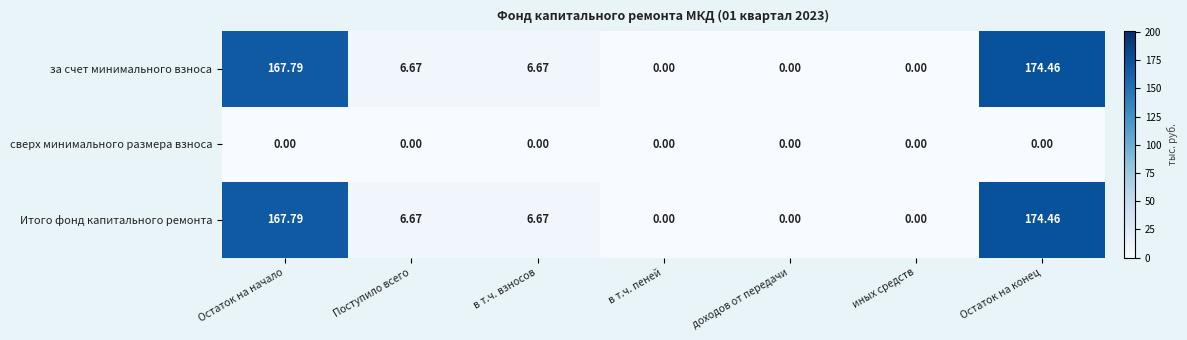

At which category is the sum across all series the highest?

Остаток на конец